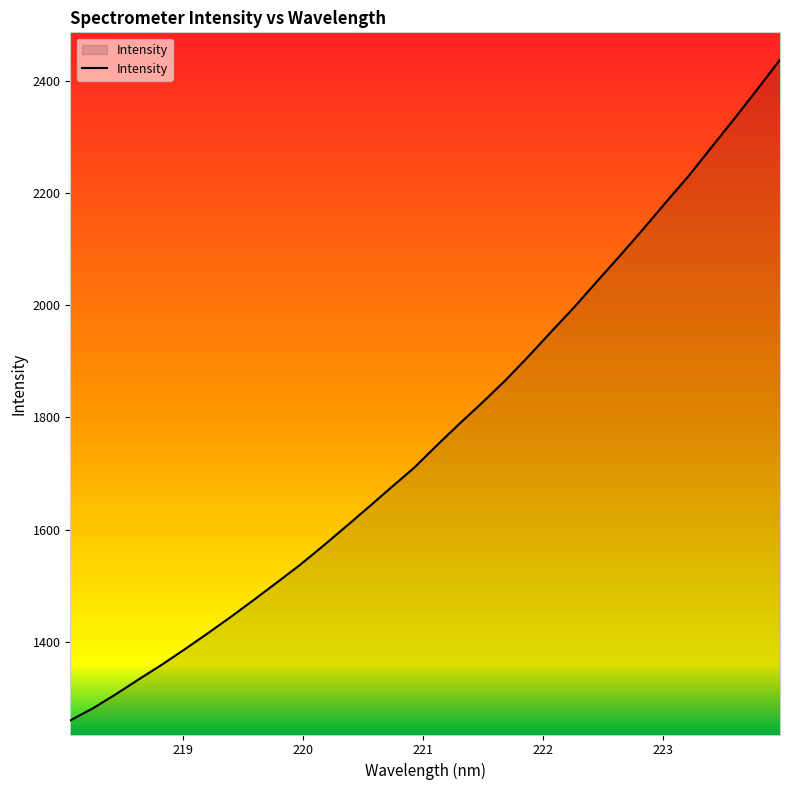

What is the smallest value displayed?

1259.9